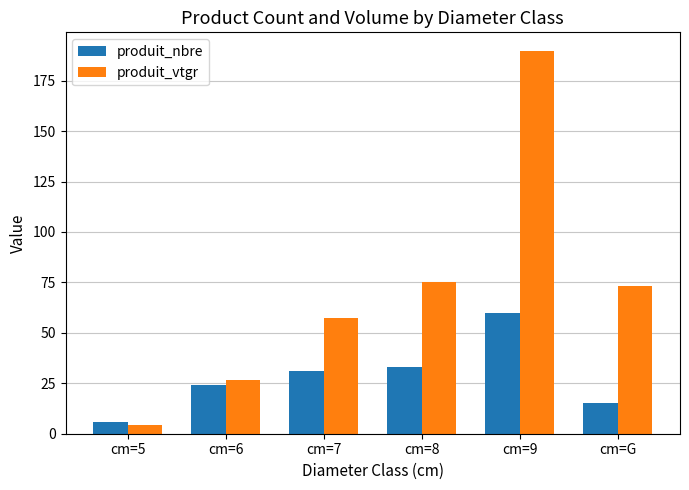

Reading left to right, transcribe all the data shown in this chart.

produit_nbre: 6.0	24.0	31.0	33.0	60.0	15.0
produit_vtgr: 4.1	26.7	57.6	75.4	189.5	73.1